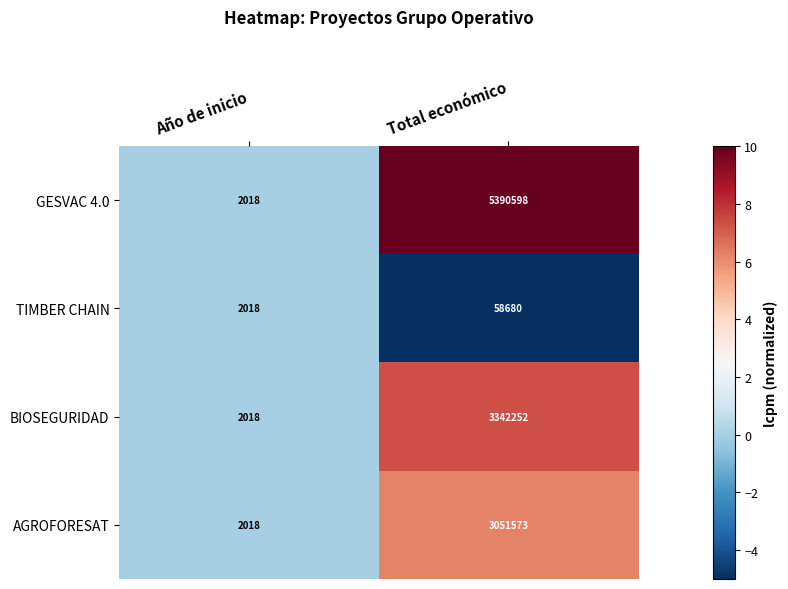

How many values in the TIMBER CHAIN series are below 58680?

1